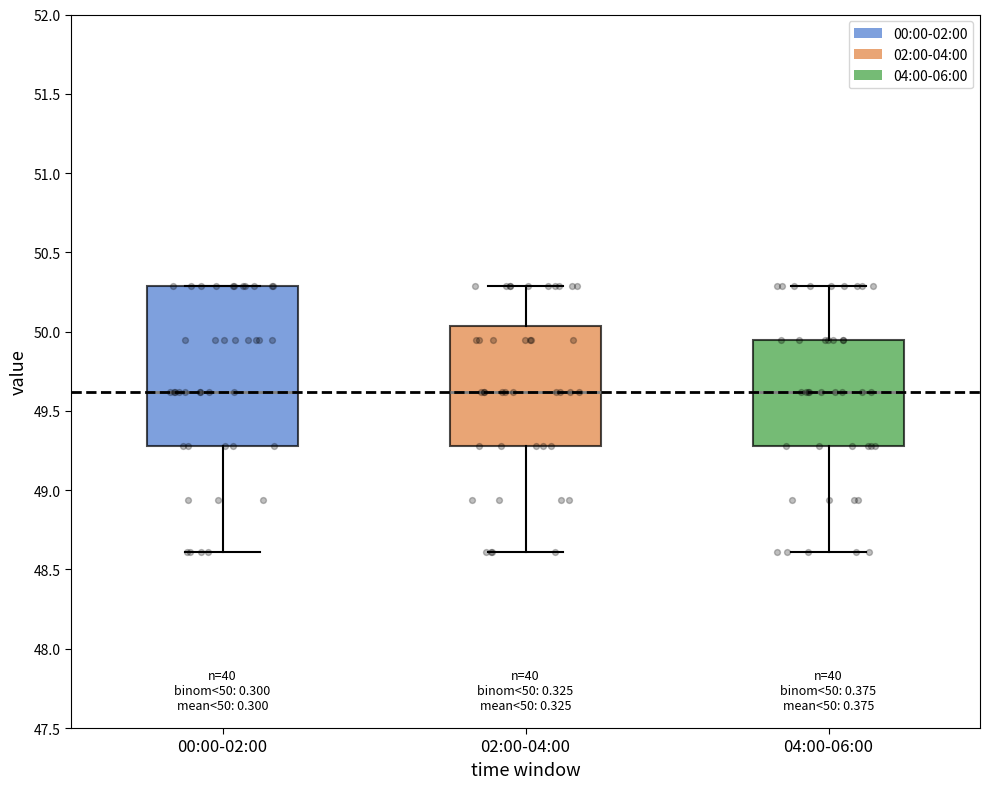

Comparing the boxes themselves (not the whiskers), which one is the tallest?

00:00-02:00